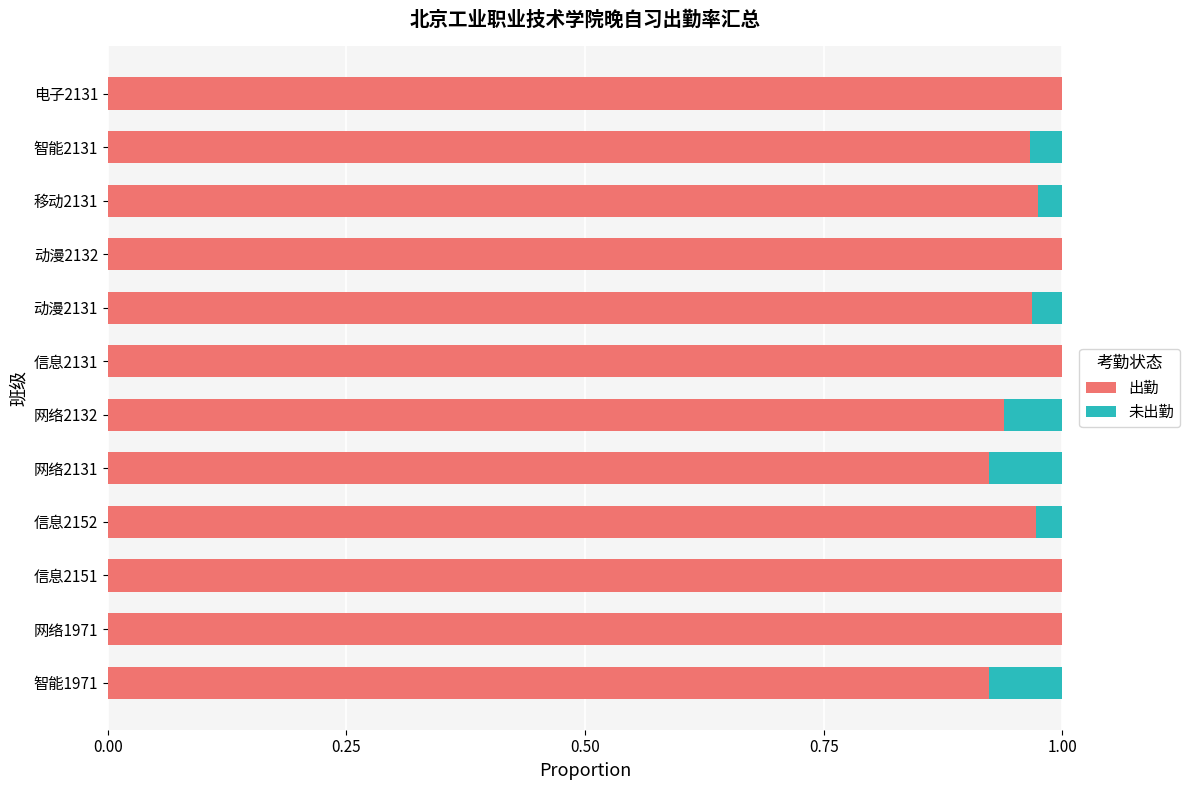

What is the sum of all 出勤 values?

11.7